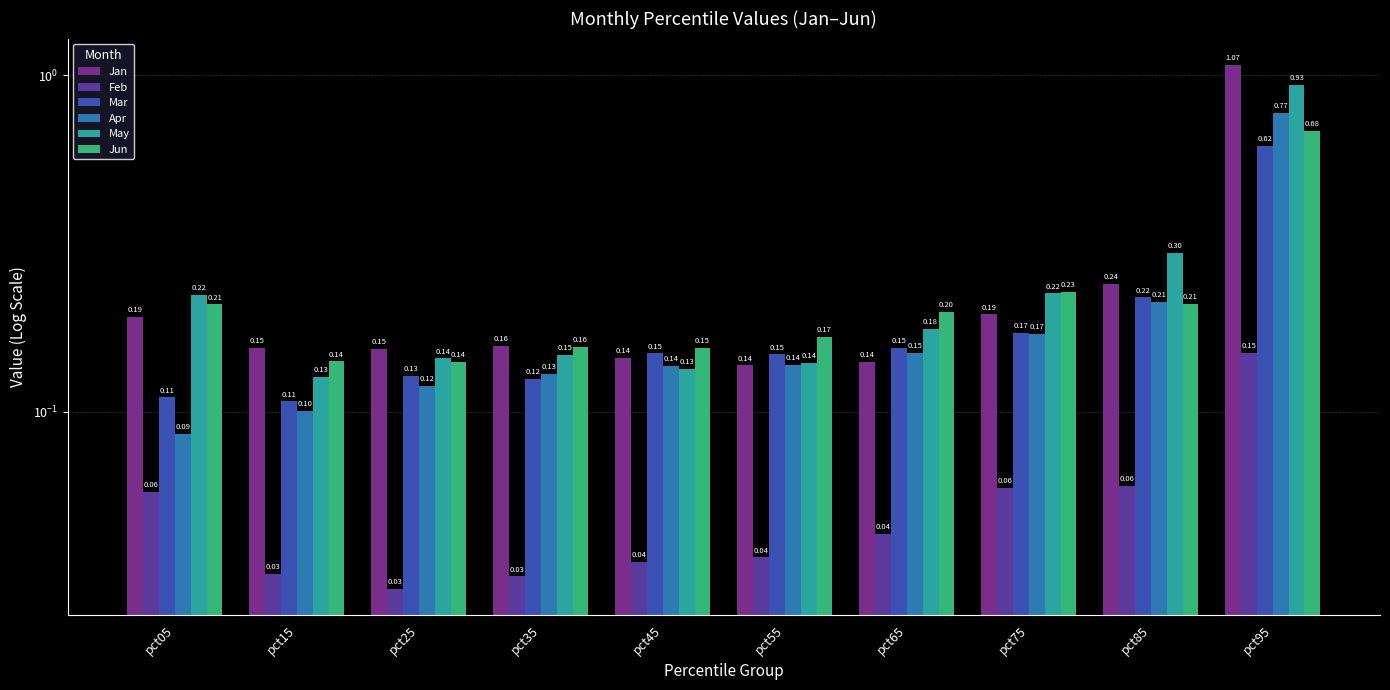

At pct35, list the series in order from largest to smallest.

Jan, Jun, May, Apr, Mar, Feb